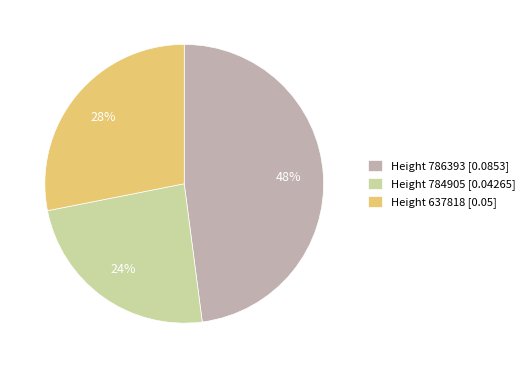

Which category has the biggest portion of the pie?

Height 786393 [0.0853]